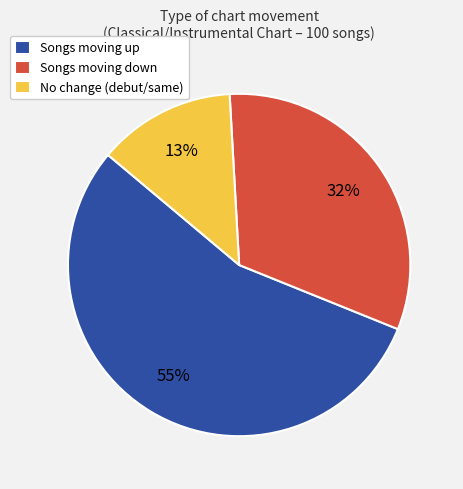

Which slice is the smallest?

No change (debut/same)